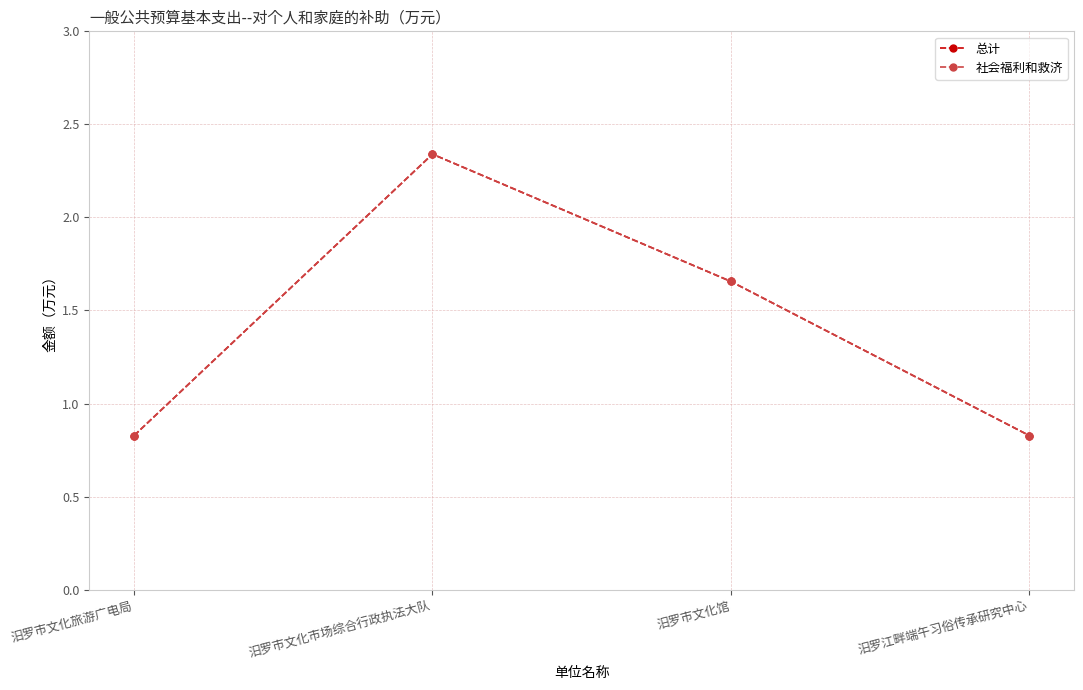

Which series has the largest total across all categories?

总计